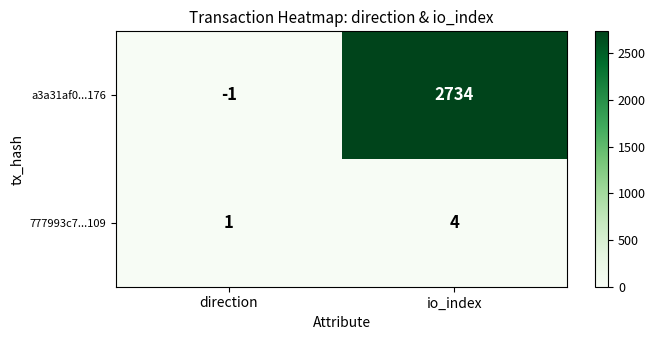

List the series in order of their overall mean, lowest first.

777993c7...109, a3a31af0...176